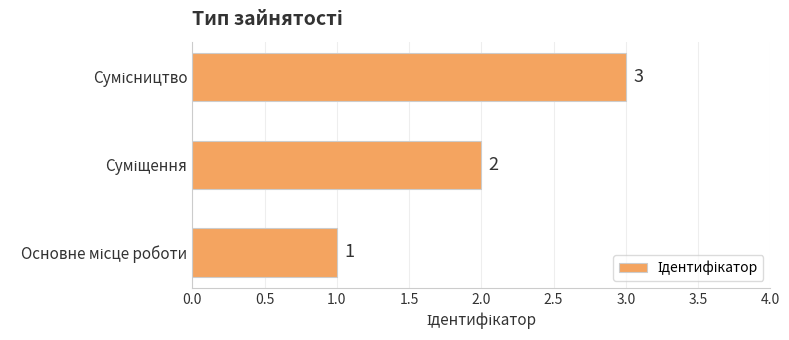

What is the sum of all values?

6